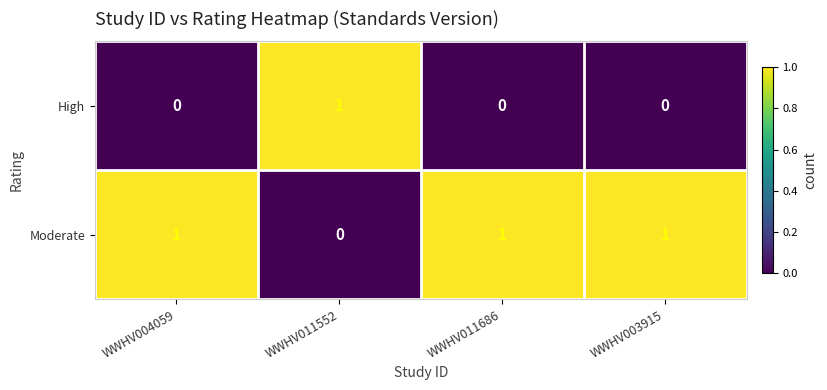

Which series has the largest total across all categories?

Moderate